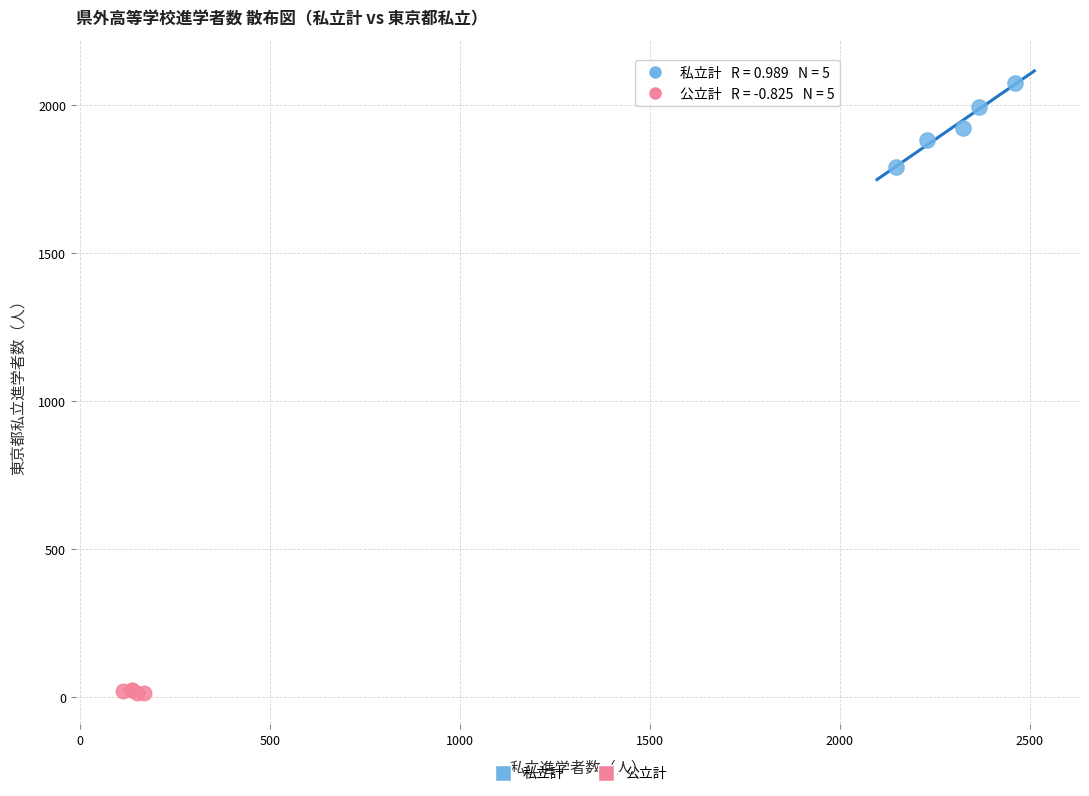

Which series reaches the minimum Y coordinate?

公立計